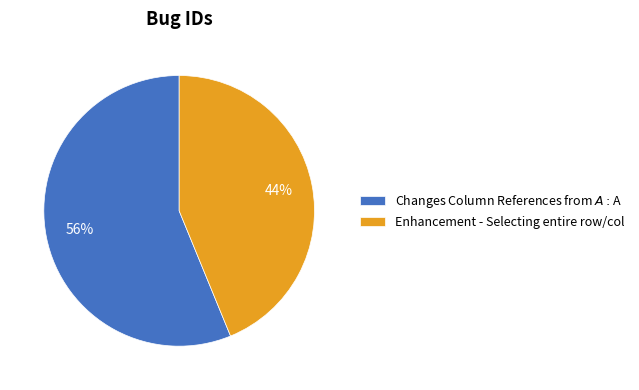

Is the sum of Enhancement - Selecting entire row/col and Changes Column References from $A:$A greater than half?

Yes